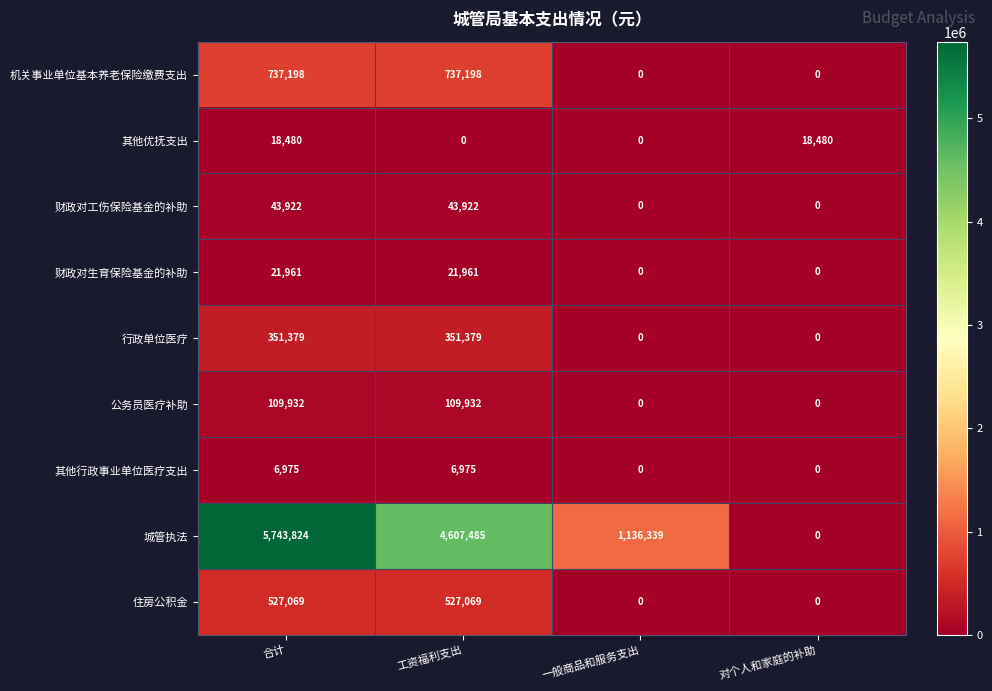

Which series has the largest total across all categories?

城管执法